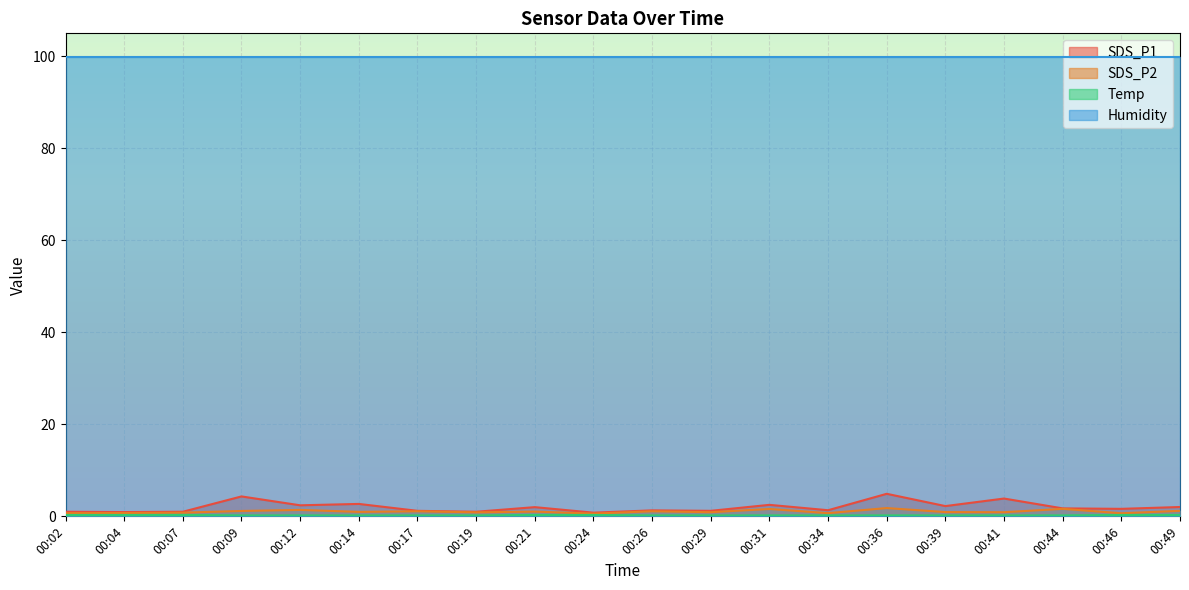

At which category does SDS_P2 reach its first local valley?

00:14